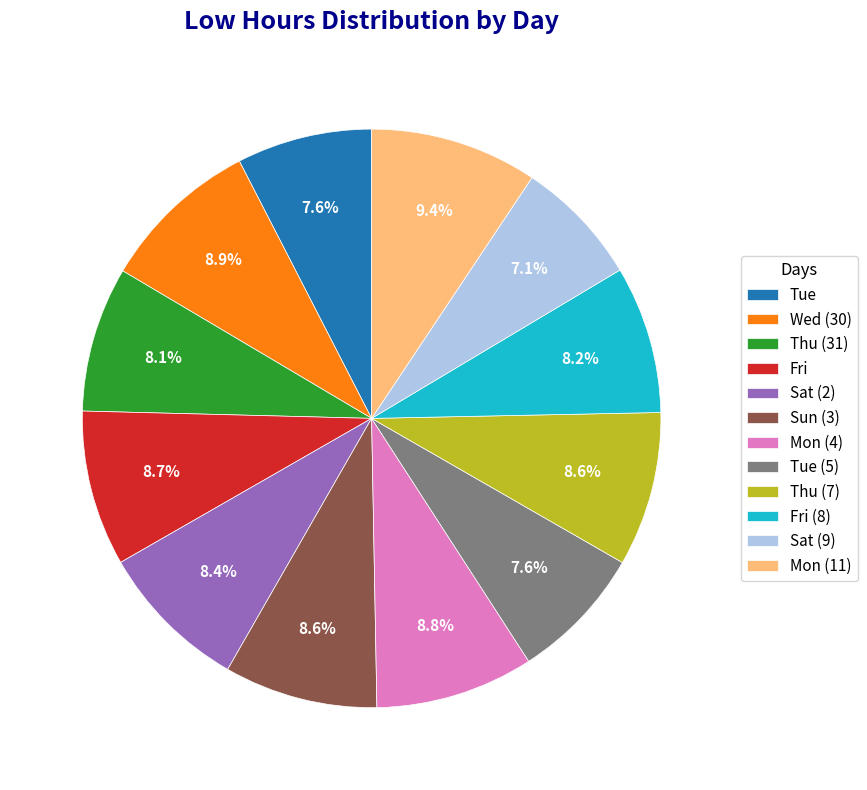

What percentage do Thu (7) and Mon (11) together represent?

18.0%